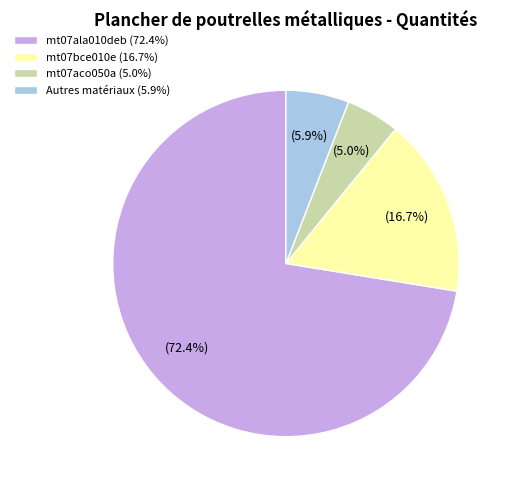

Which category has the smallest portion of the pie?

mt07aco050a (5.0%)